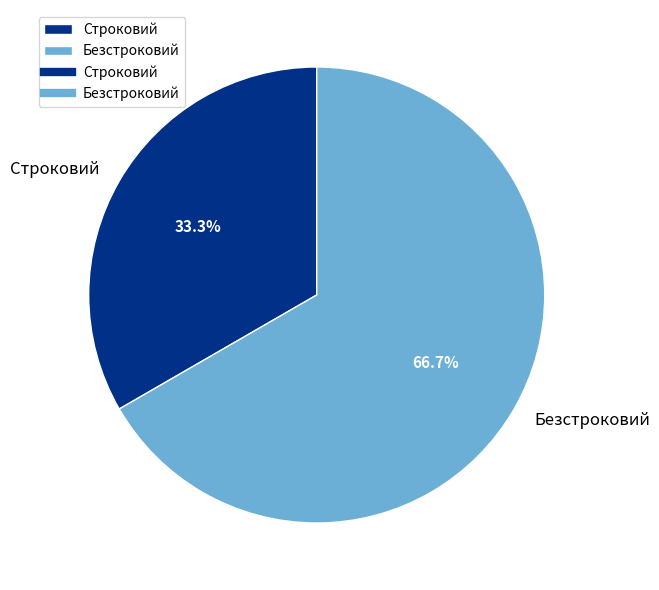

Is it true that Строковий is 26% of the pie?

False